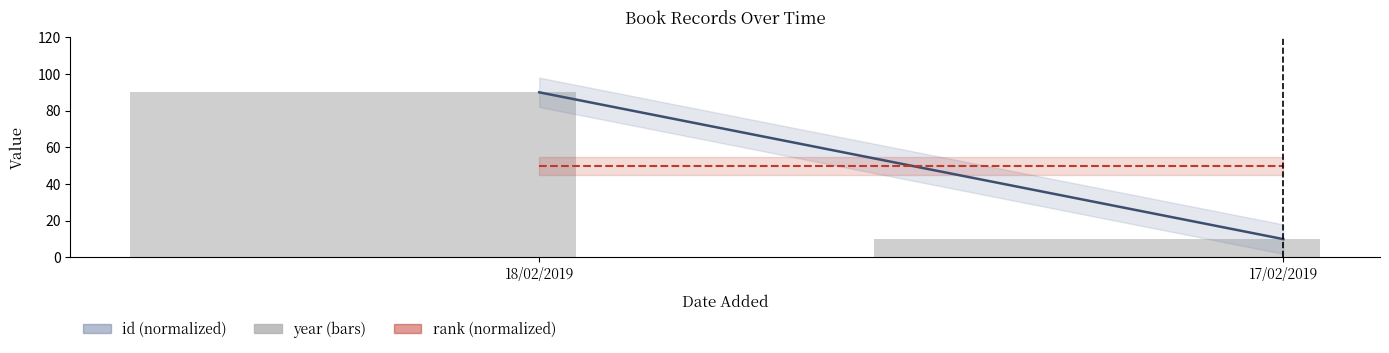

What is the difference between the maximum and minimum values?

80